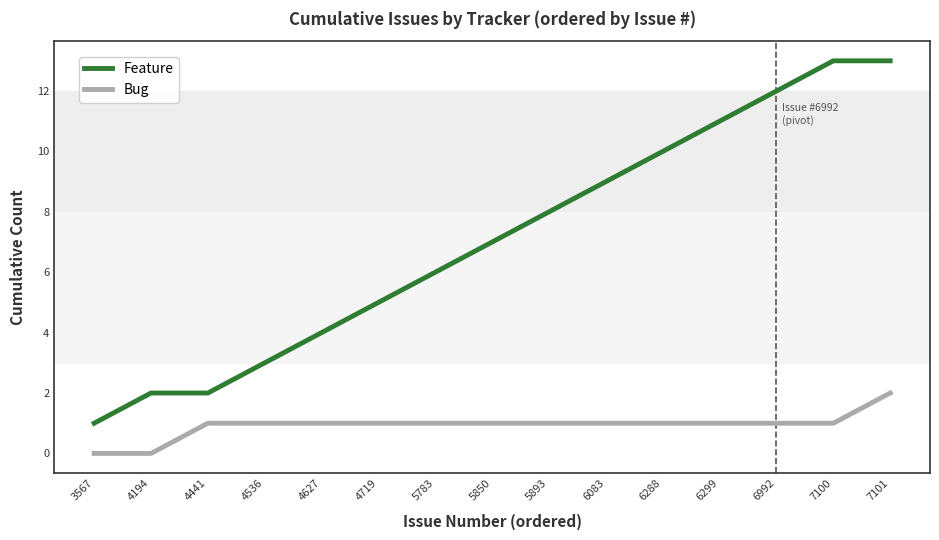

Rank the series by their average value, from highest to lowest.

Feature, Bug